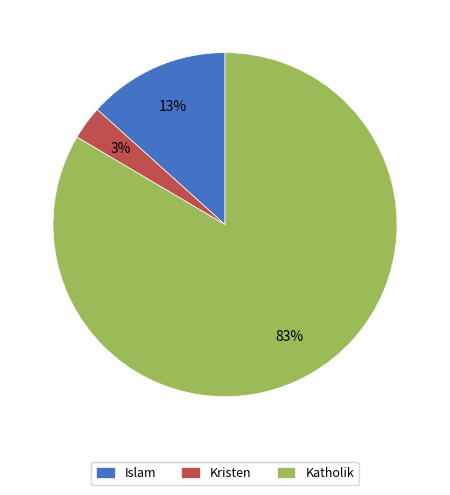

Is there any slice that represents more than half of the pie?

Yes